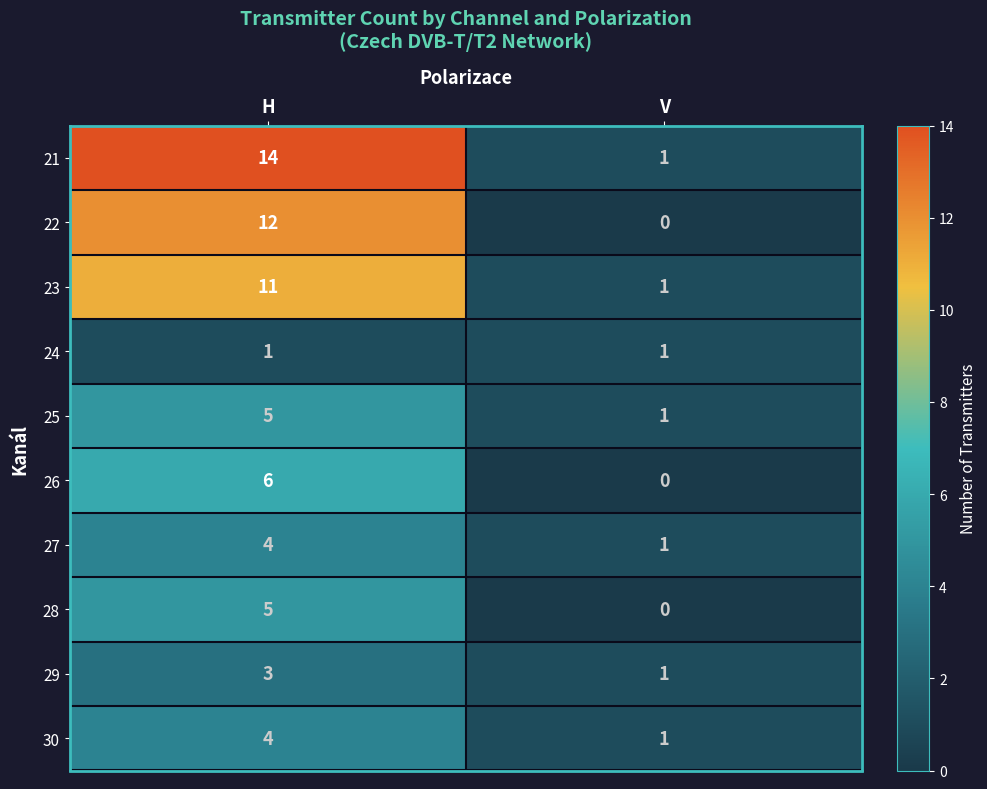

Which series has the widest spread of values?

21